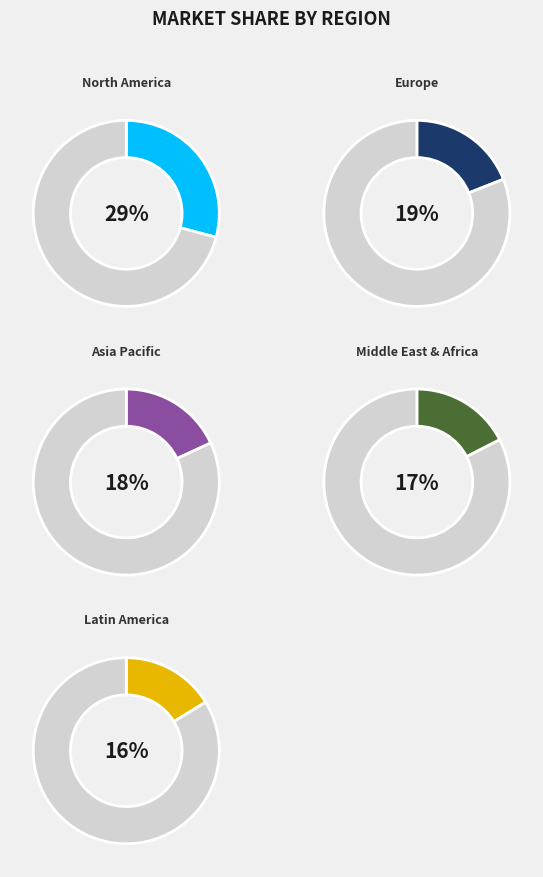

How many segments does this pie chart have?

10